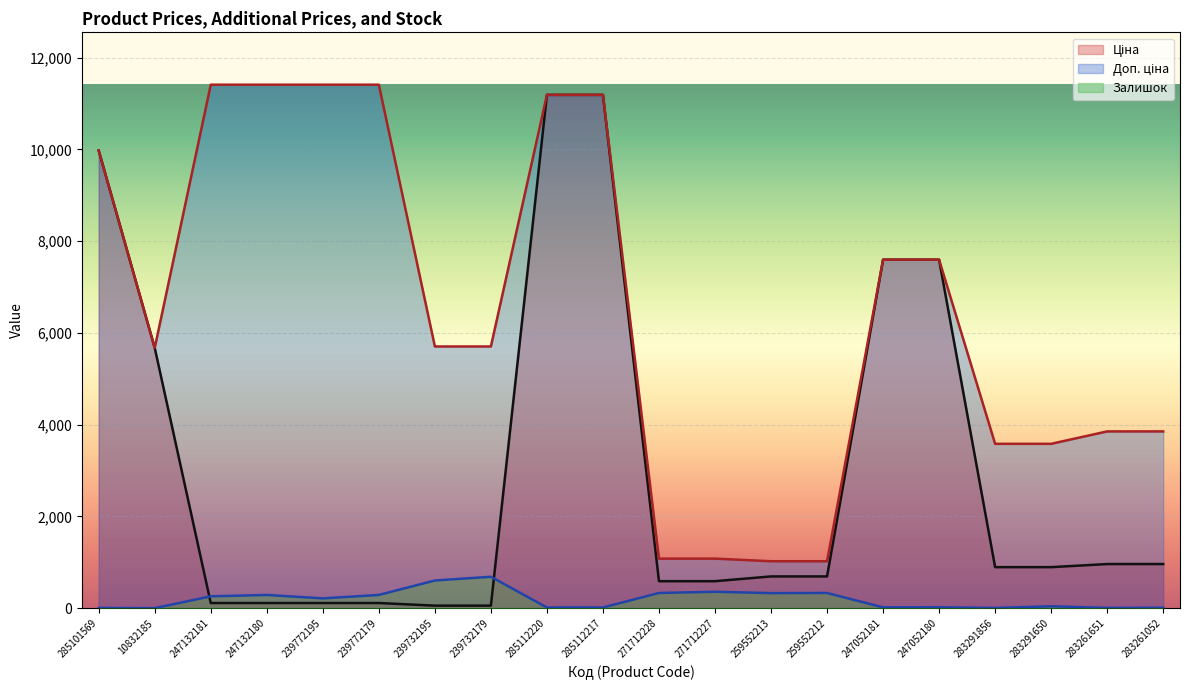

What is the spread (max minus min) of values at 271712227?

722.7